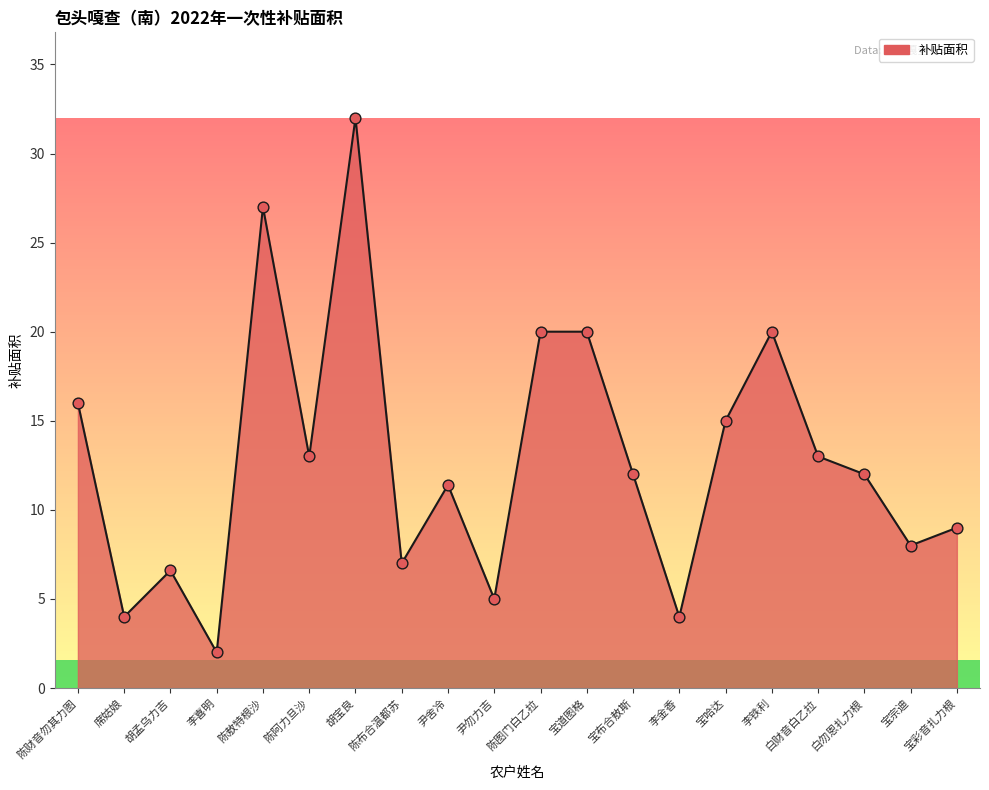

What is the change in value from 尹勿力吉 to 宝布合敖斯?

+7.0